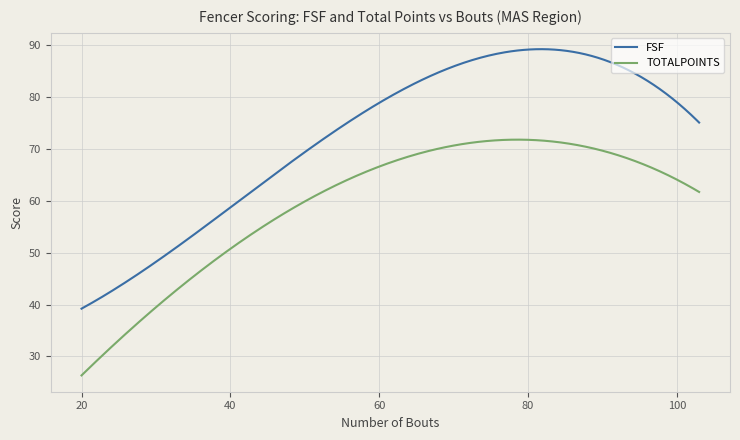

True or false: TOTALPOINTS and FSF cross at least once.

False